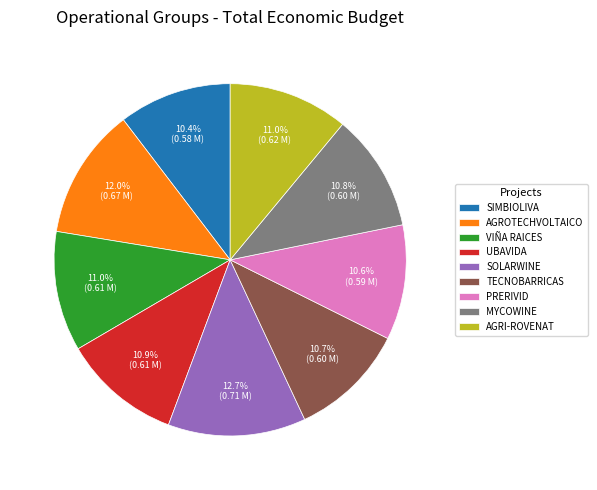

Does MYCOWINE account for over 50% of the chart?

No